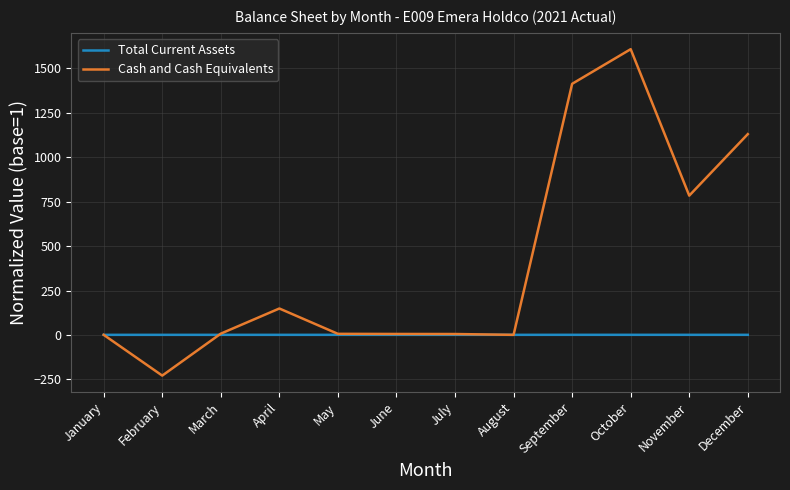

True or false: Cash and Cash Equivalents and Total Current Assets cross at least once.

True